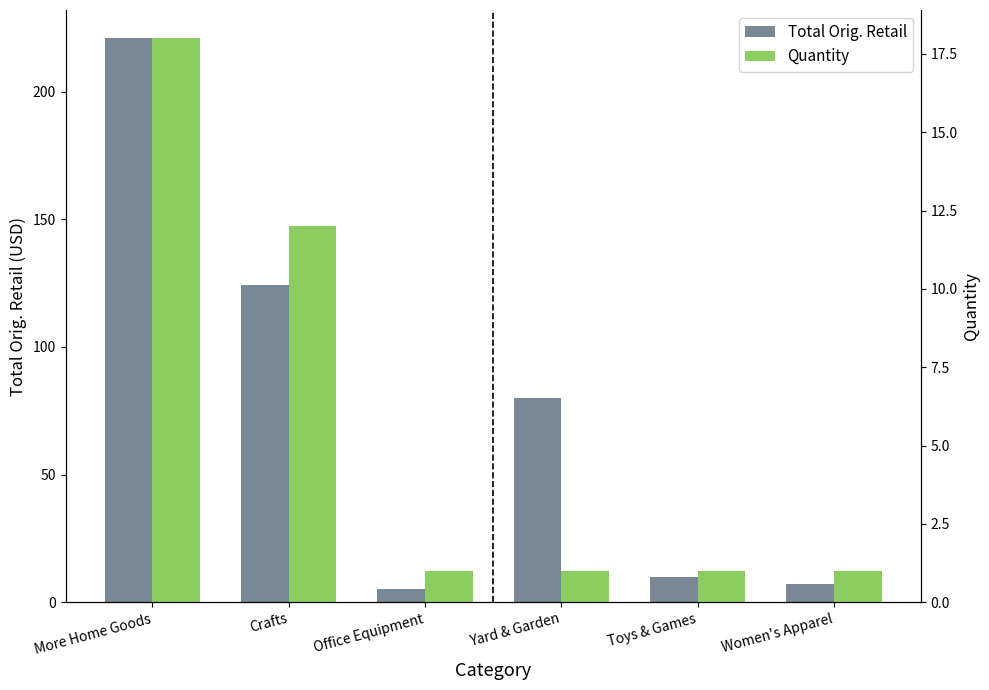

Between Yard & Garden and Toys & Games, which series saw the biggest shift?

Total Orig. Retail